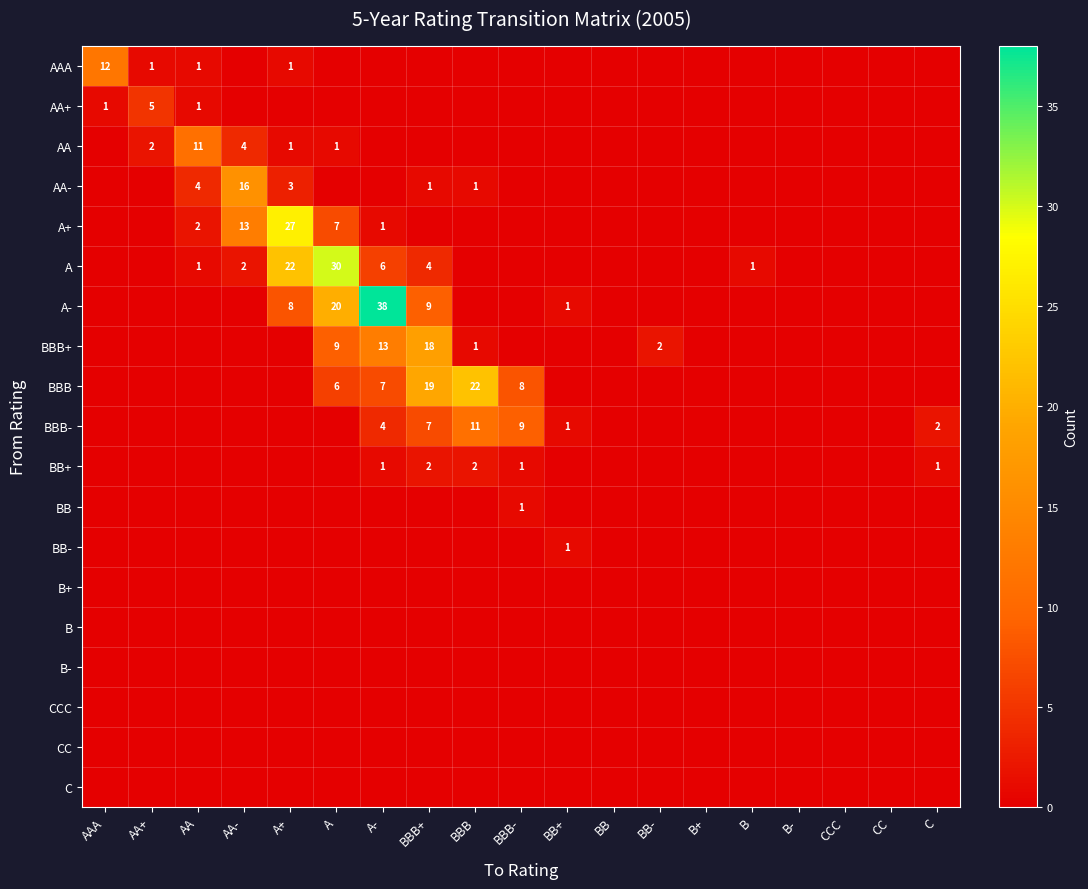

The value of AA at AA- is 4. True or false?

True